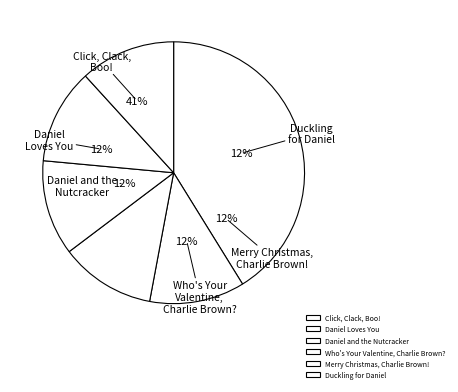

How many segments does this pie chart have?

6